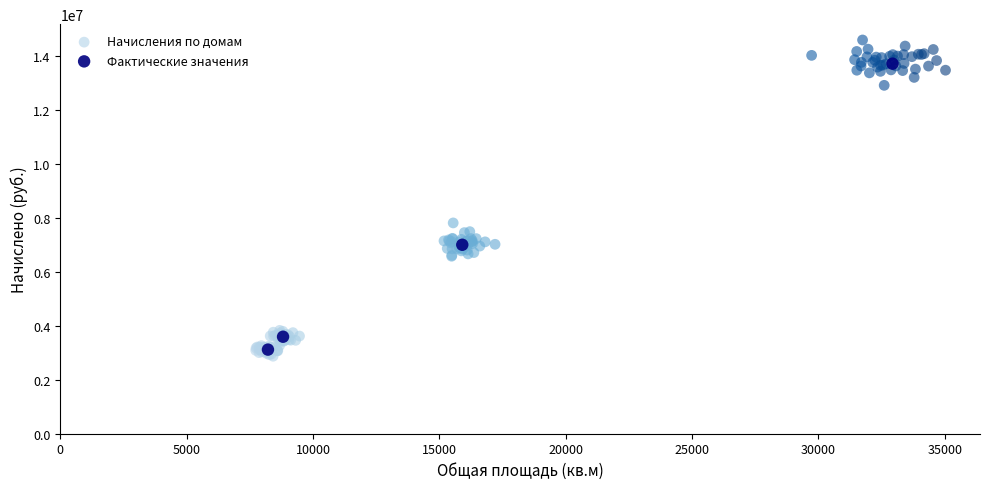

Which series reaches the maximum Y coordinate?

Начисления по домам